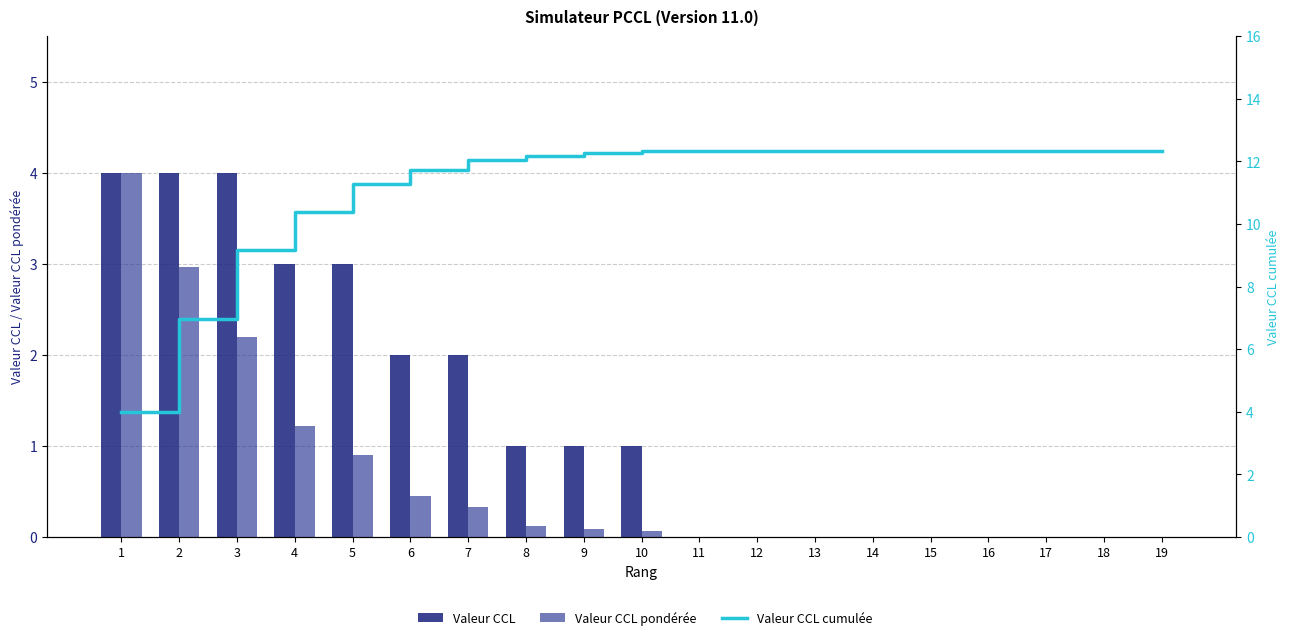

True or false: Valeur CCL has a value of 2.4 at 11.

False